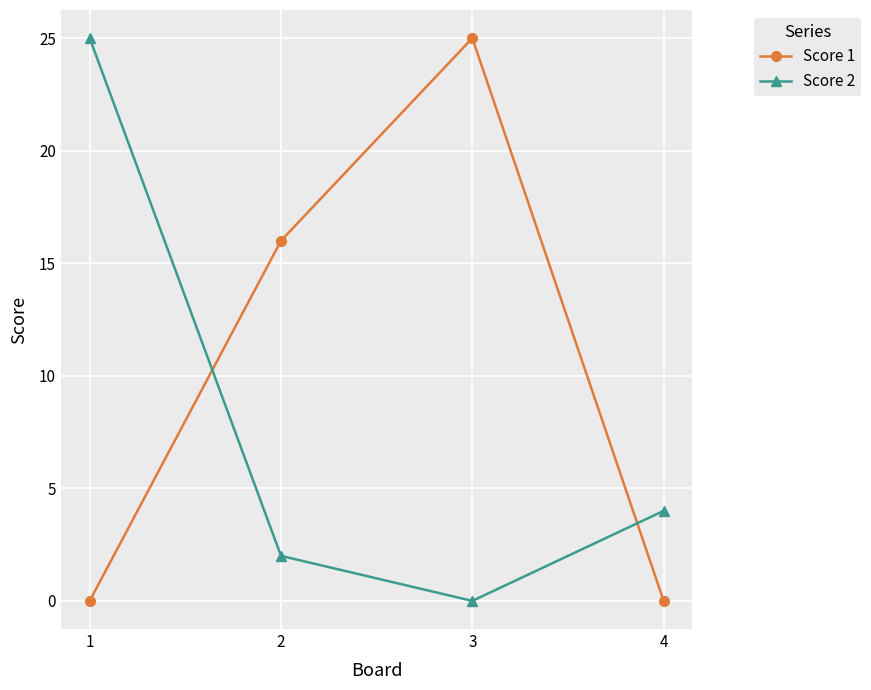

Reading left to right, what are all the values shown in this chart?

Score 1: 1=0	2=16	3=25	4=0
Score 2: 1=25	2=2	3=0	4=4